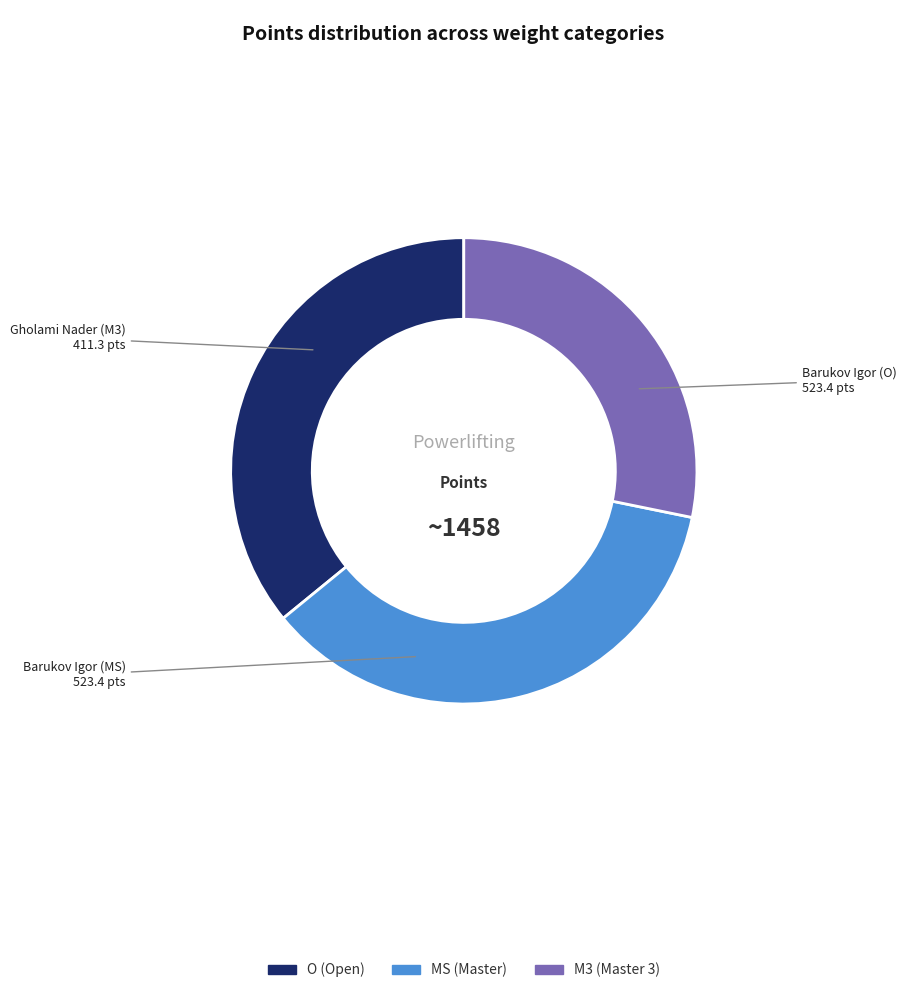

How many segments does this pie chart have?

3